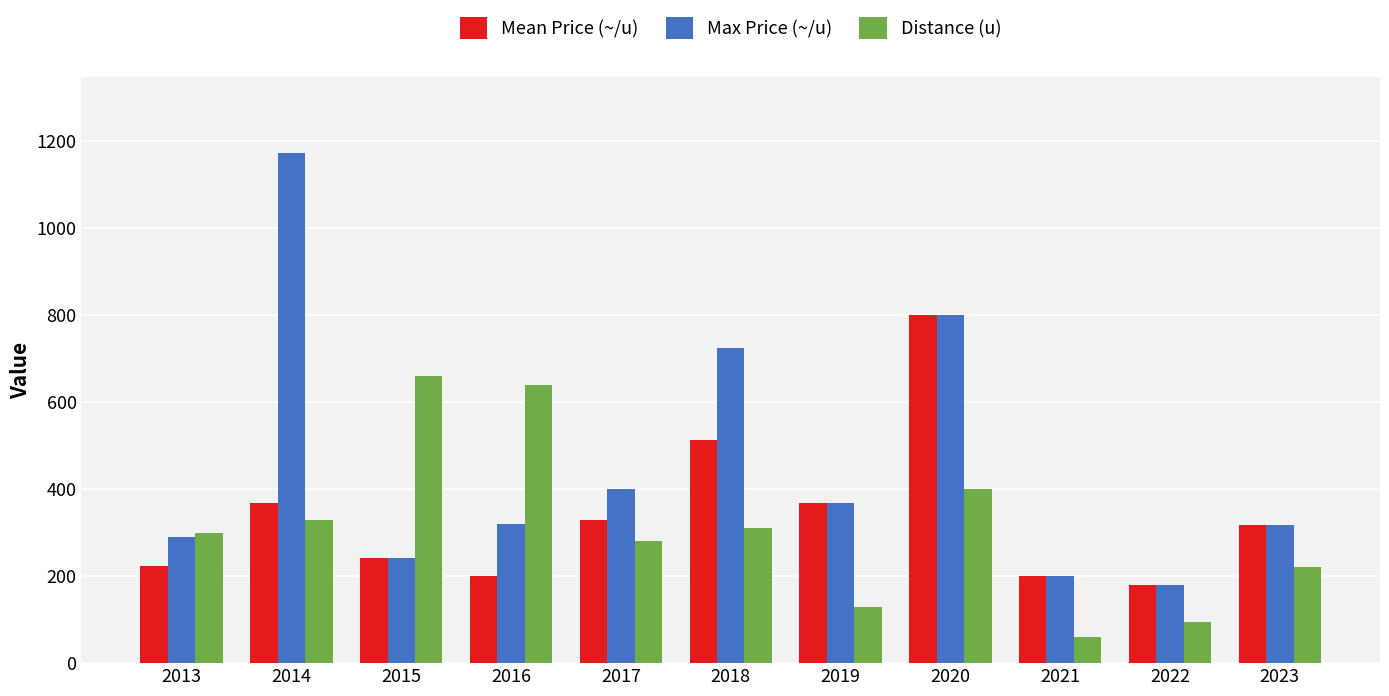

What are all the series names shown in the legend?

Mean Price (~/u), Max Price (~/u), Distance (u)